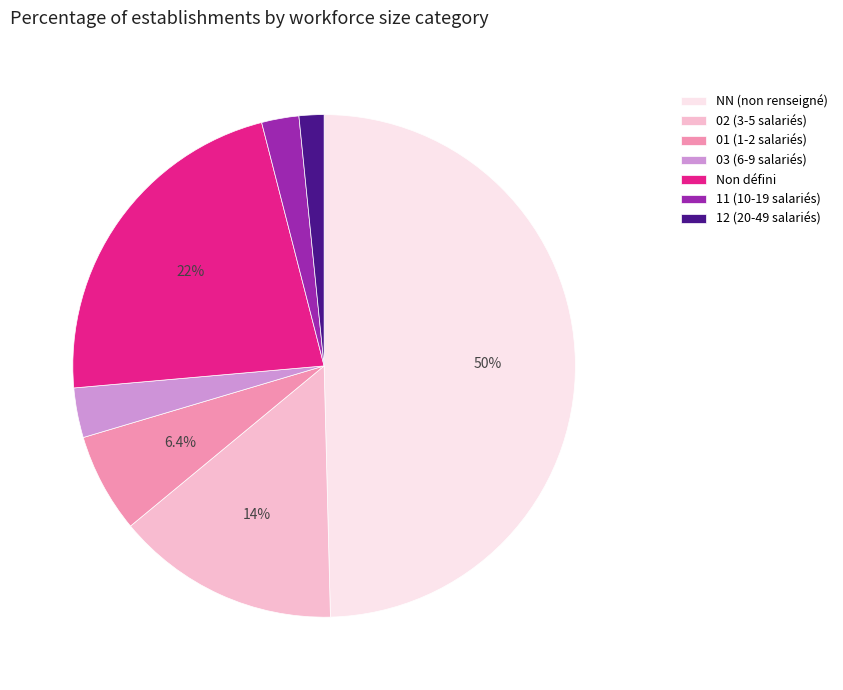

What is the total percentage of 02 (3-5 salariés) and NN (non renseigné)?

64.0%